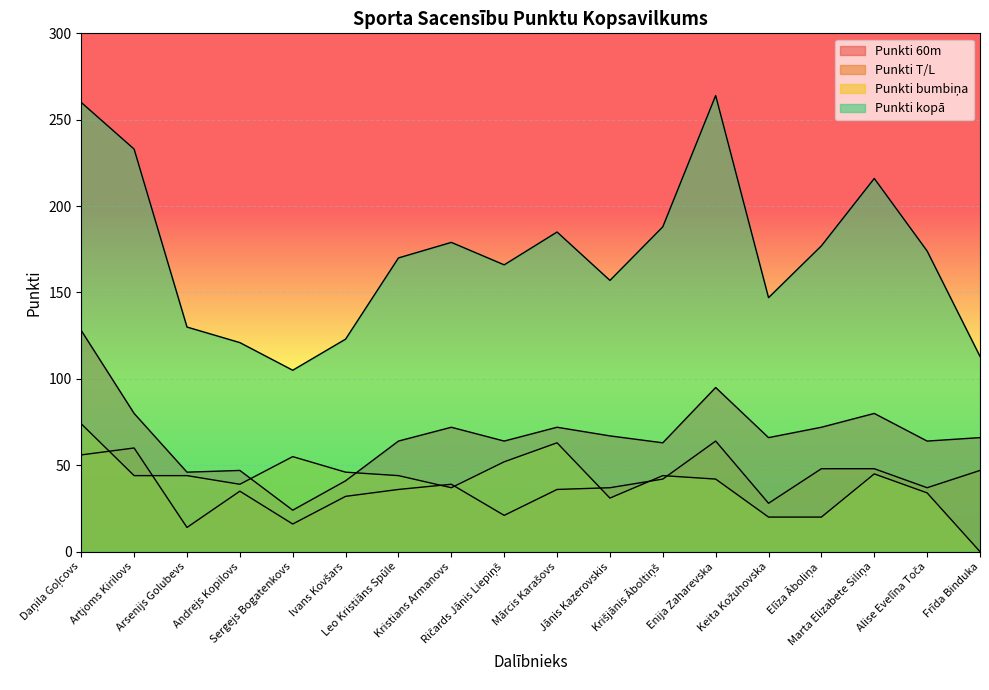

What are all the series names shown in the legend?

Punkti 60m, Punkti T/L, Punkti bumbiņa, Punkti kopā